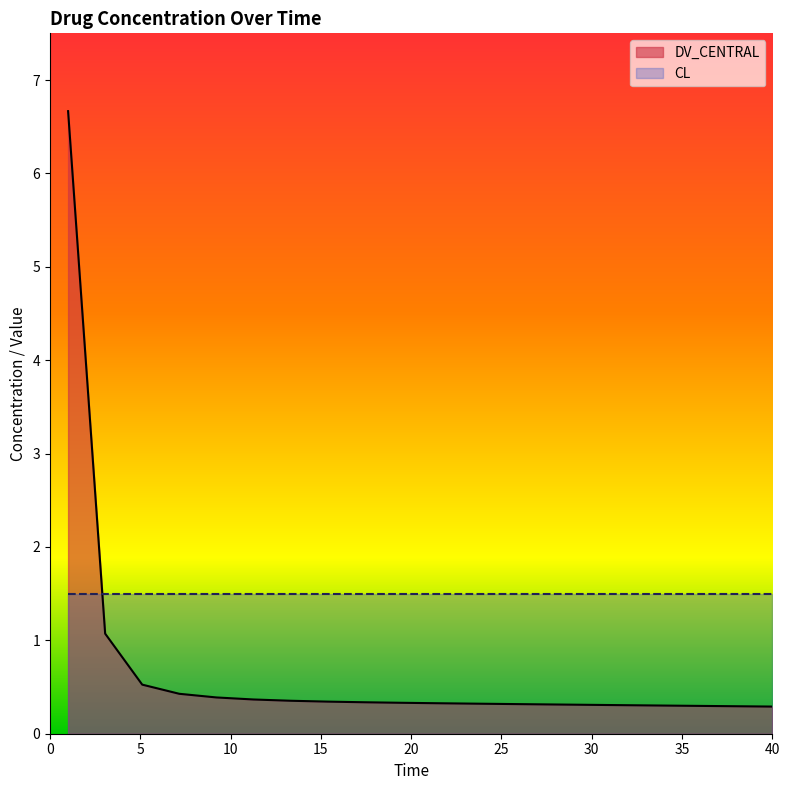

Rank the series by their average value, from lowest to highest.

DV_CENTRAL, CL